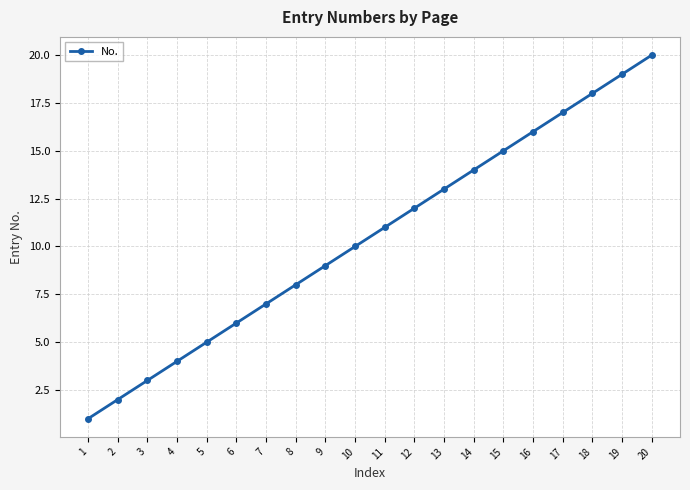

True or false: the data has more than 1 interior local peaks.

False